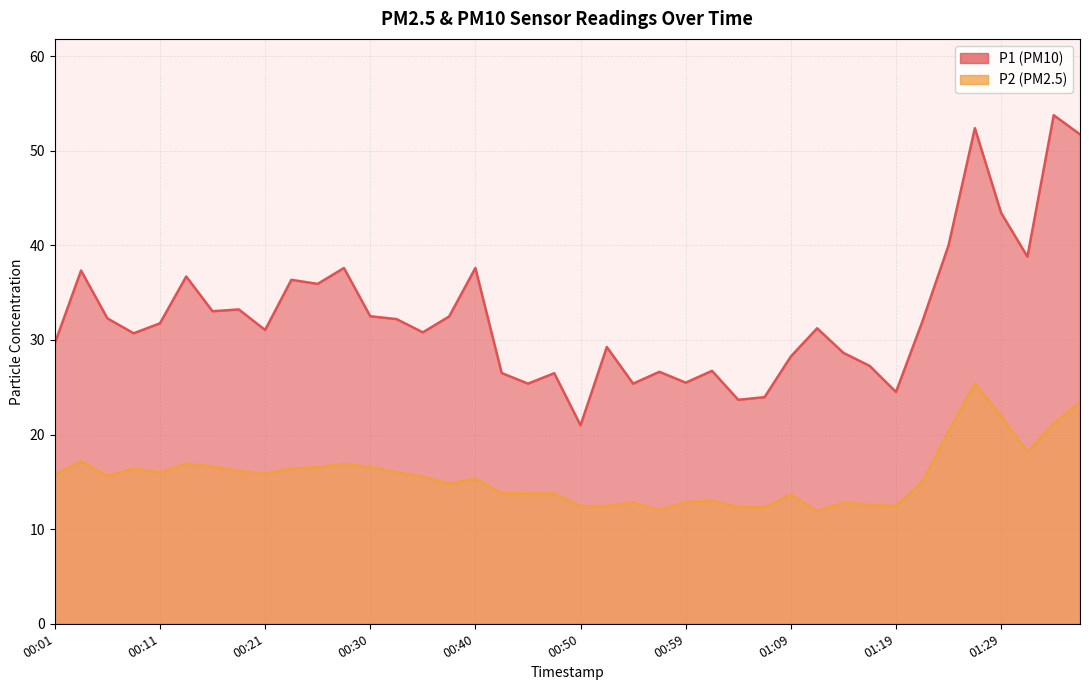

At which category is the sum across all series the highest?

01:26